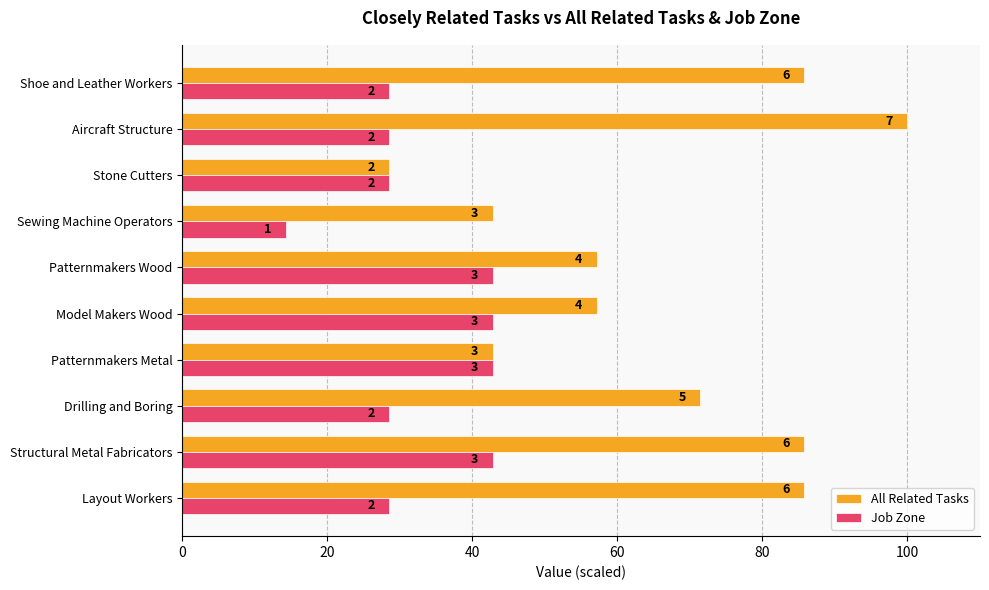

What are all the series names shown in the legend?

All Related Tasks, Job Zone